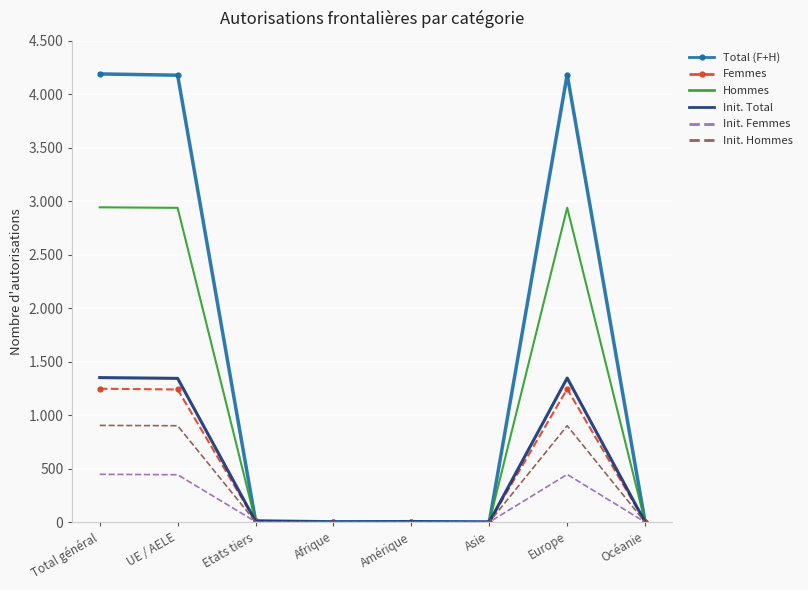

What are all the series names shown in the legend?

Total (F+H), Femmes, Hommes, Init. Total, Init. Femmes, Init. Hommes